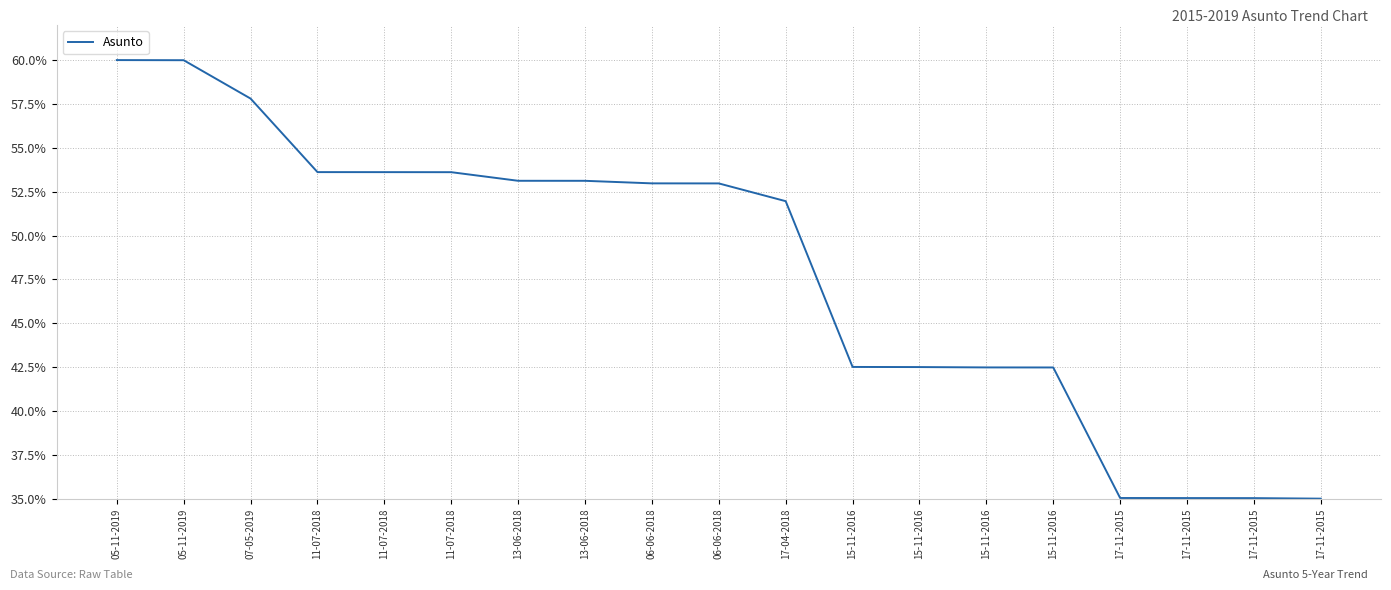

Is this an area chart (filled region under the line)?

No